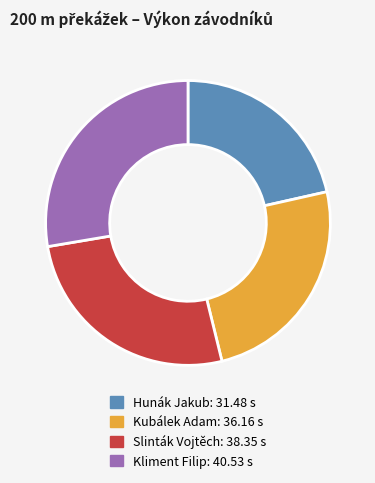

Rank the categories by value from highest to lowest.

Kliment Filip, Slinták Vojtěch, Kubálek Adam, Hunák Jakub